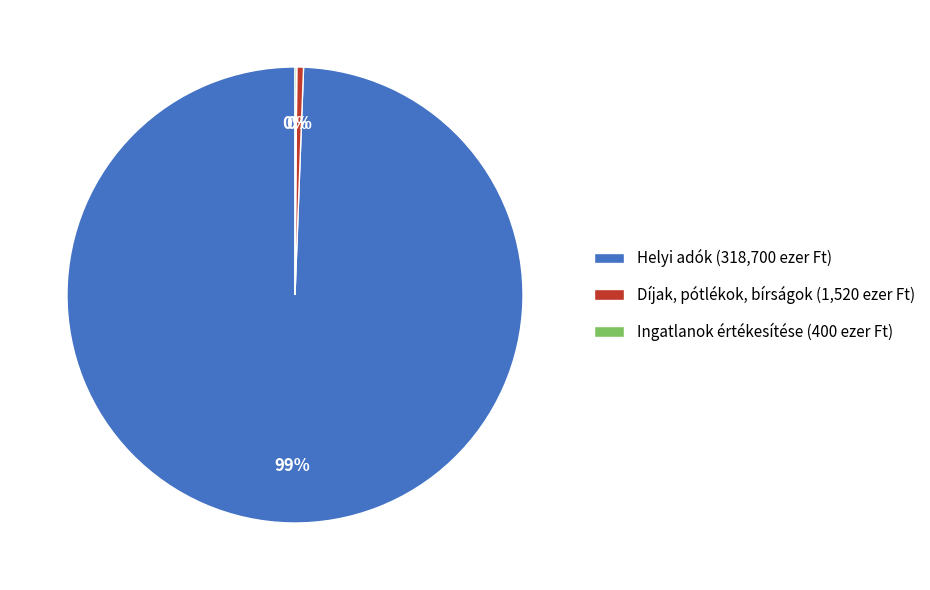

Does any single category account for the majority?

Yes